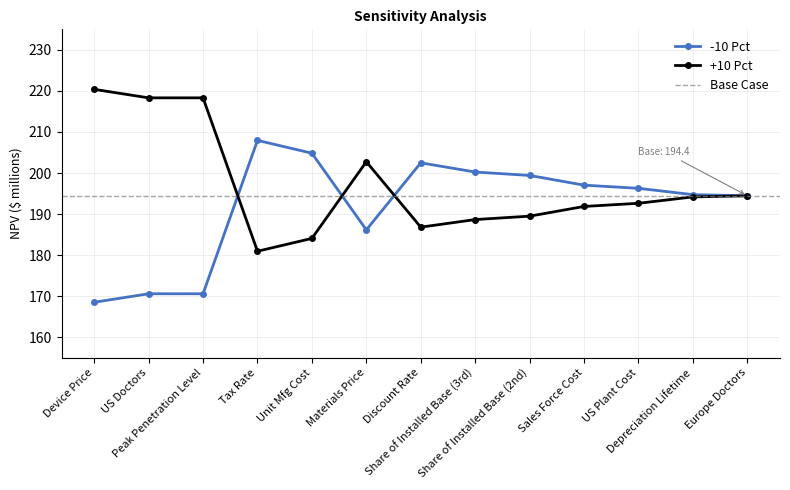

How many interior local valleys does the -10 Pct series have?

1